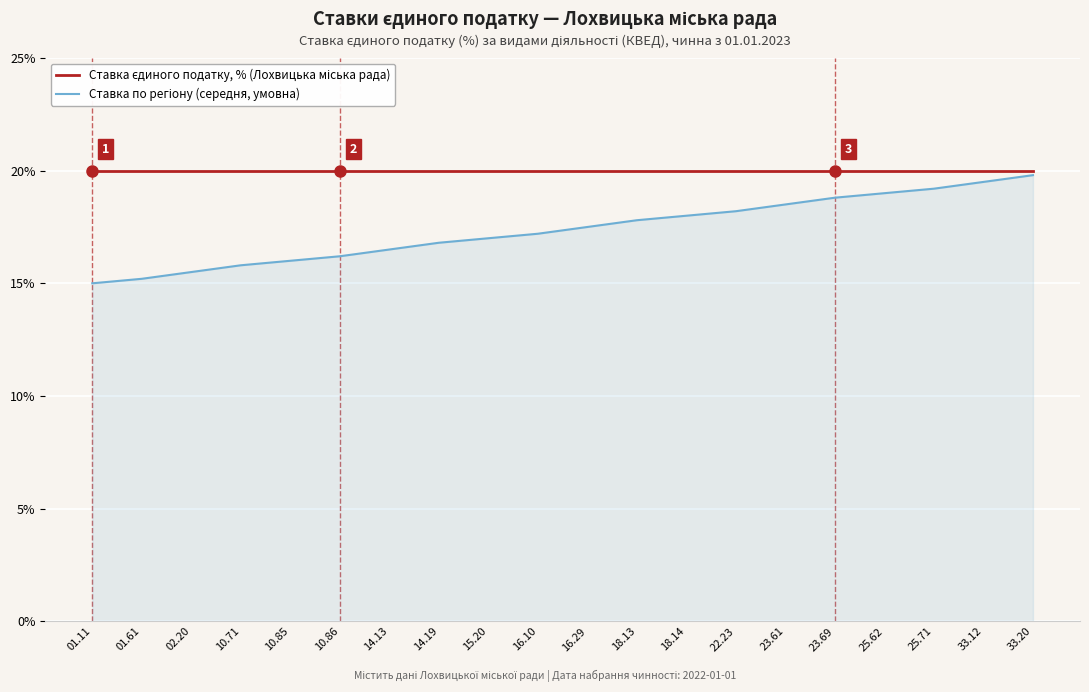

What is the minimum value shown in the chart?

15.0